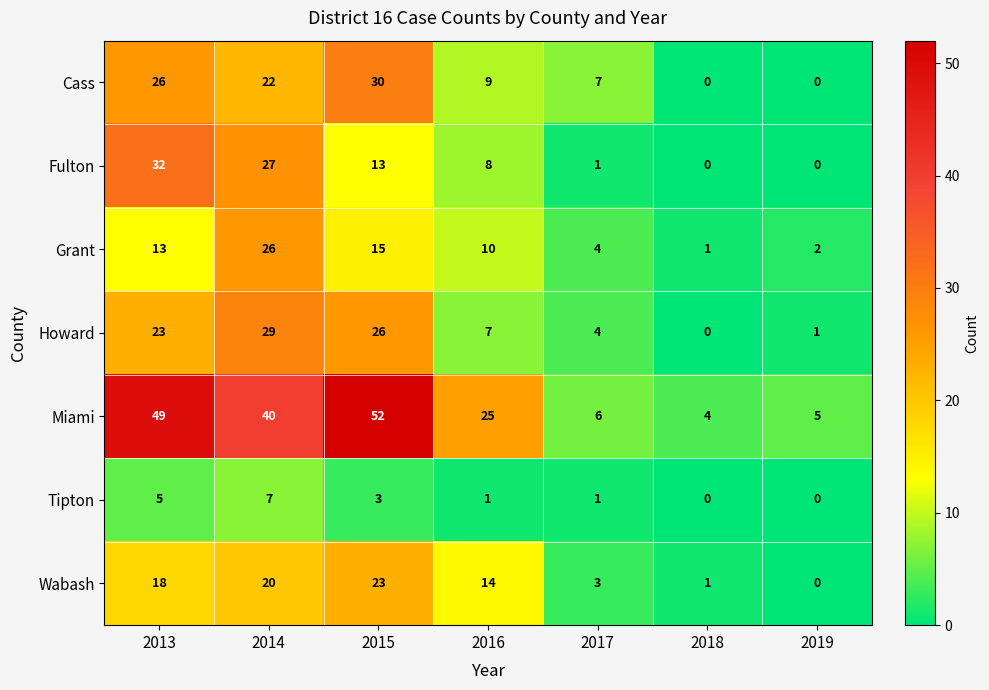

At which label is Cass closest to 15?

2016